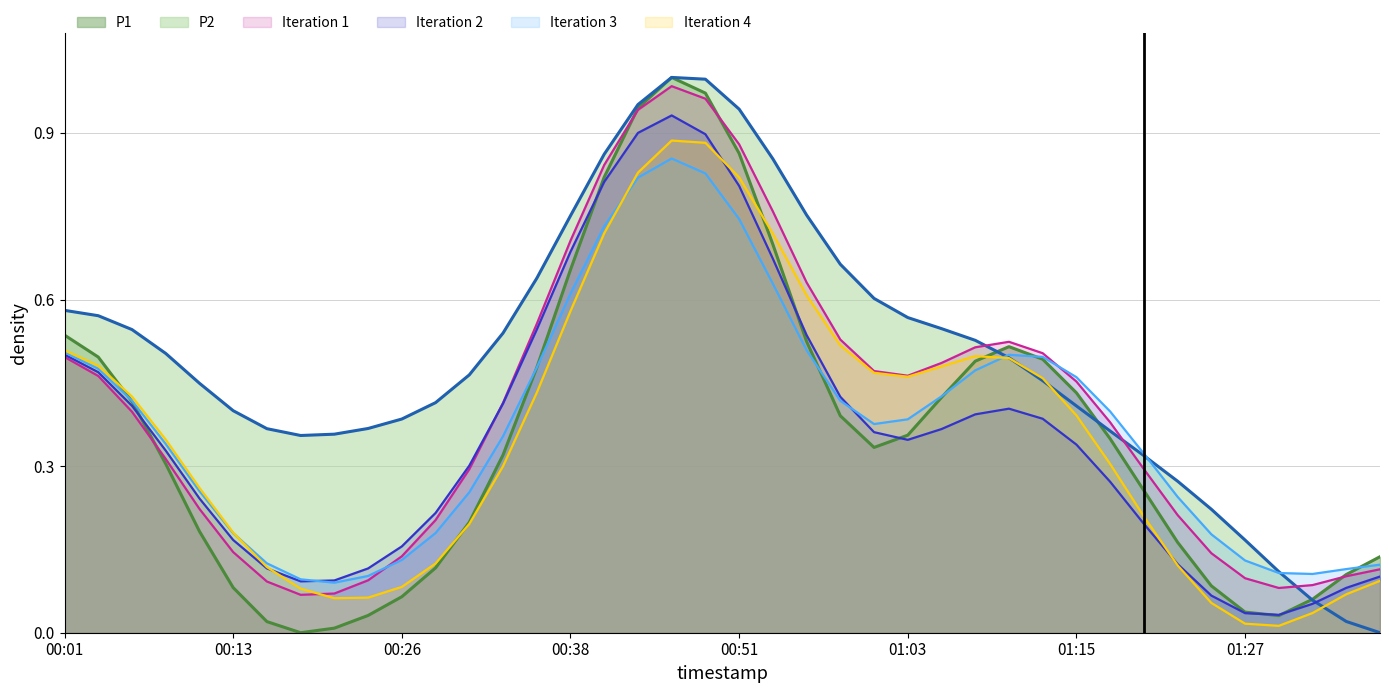

List the series in order of their peak value, lowest first.

Iteration 3 line, Iteration 4 line, Iteration 2 line, Iteration 1 line, P1 line, P2 line